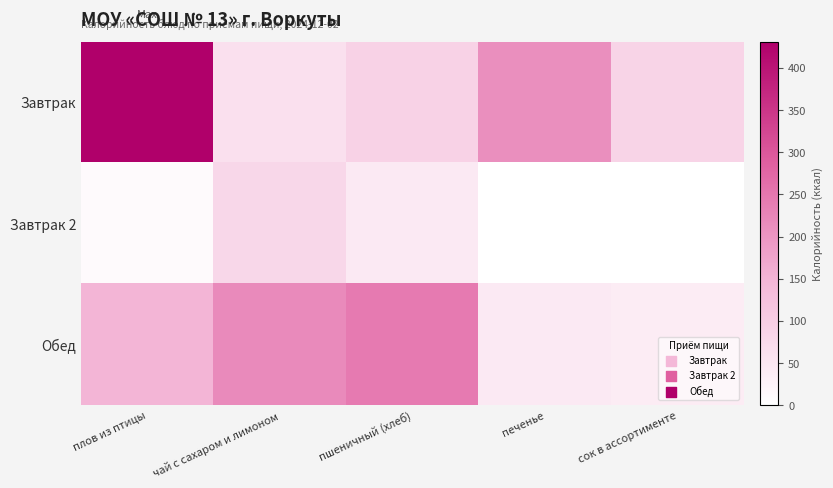

Reading right to left, extract all data points from this chart.

Завтрак: сок в ассортименте=86	печенье=209	пшеничный (хлеб)=90	чай с сахаром и лимоном=61	плов из птицы=431
Завтрак 2: сок в ассортименте=0	печенье=0	пшеничный (хлеб)=44	чай с сахаром и лимоном=80	плов из птицы=9
Обед: сок в ассортименте=38	печенье=45	пшеничный (хлеб)=243	чай с сахаром и лимоном=218	плов из птицы=148